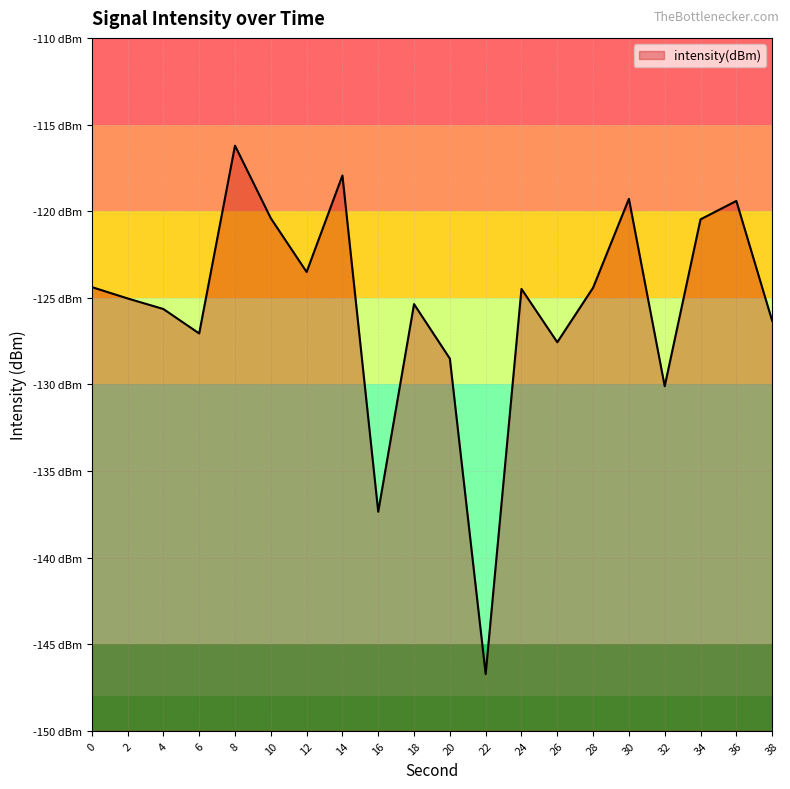

Does the chart display data point markers on the line(s)?

No